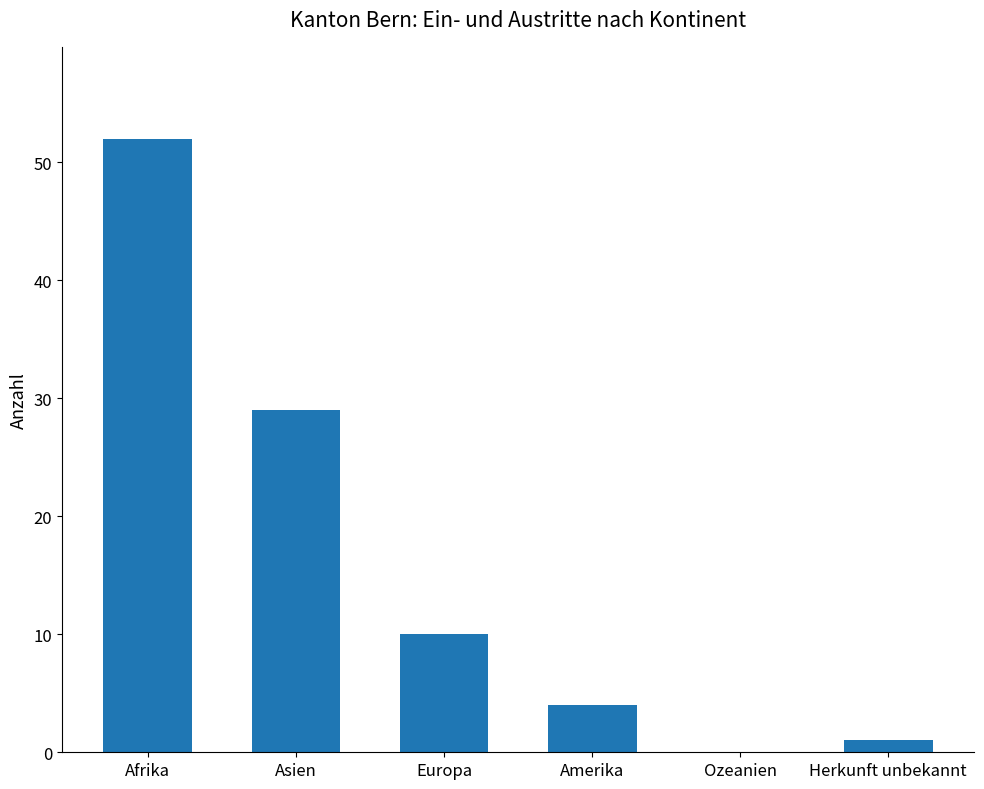

What is the sum of all values?

96